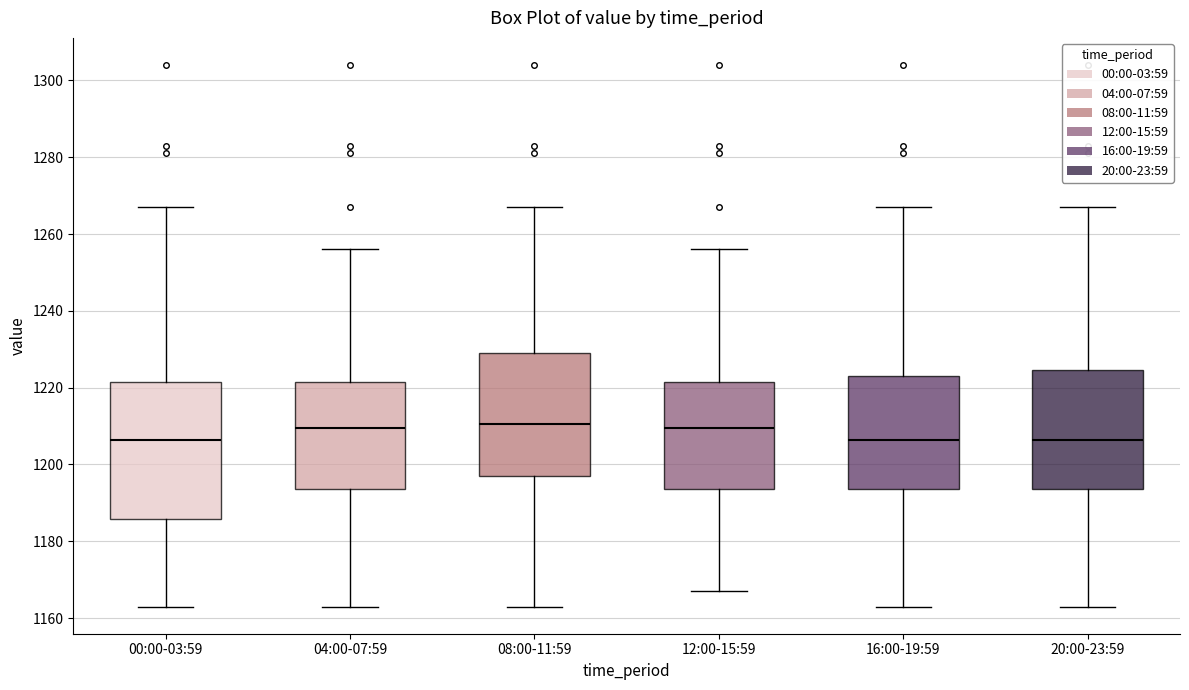

Reading left to right, read every box against the y-axis: the position of its median line, the range the box covers, and the ends of its whiskers. The values are not printed on the chart, so give them approximately, as read against the axis.

00:00-03:59: median 1206, box 1186 to 1222, whiskers 1164 to 1268
04:00-07:59: median 1210, box 1194 to 1222, whiskers 1164 to 1256
08:00-11:59: median 1210, box 1198 to 1230, whiskers 1164 to 1268
12:00-15:59: median 1210, box 1194 to 1222, whiskers 1168 to 1256
16:00-19:59: median 1206, box 1194 to 1224, whiskers 1164 to 1268
20:00-23:59: median 1206, box 1194 to 1224, whiskers 1164 to 1268